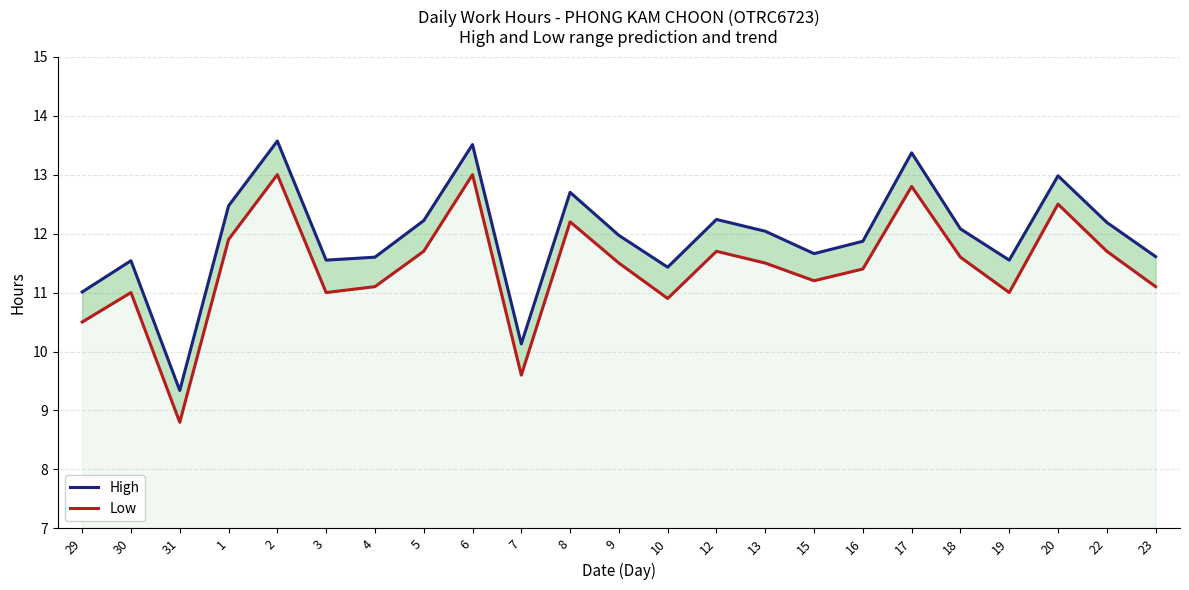

What is the sum of all High values?

274.6